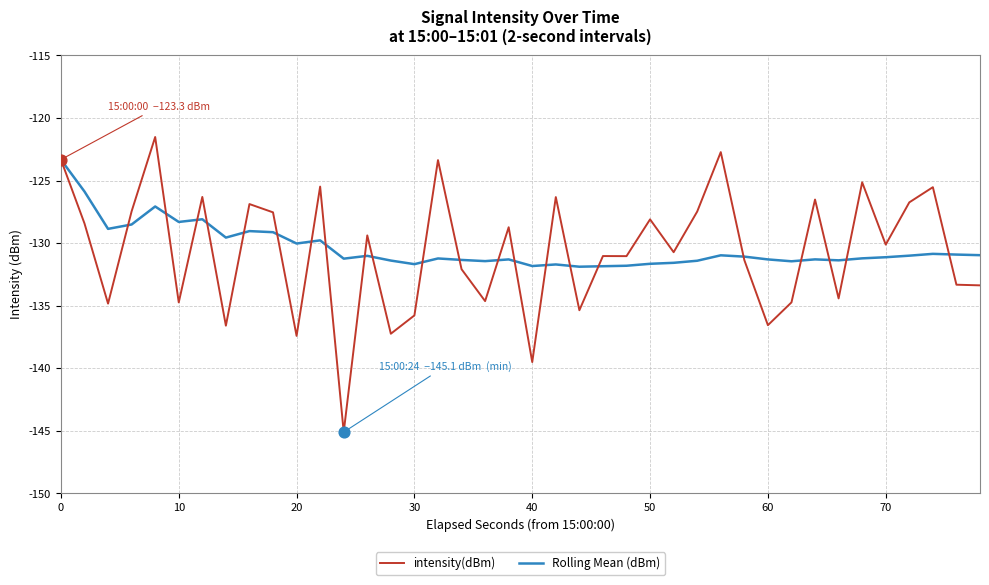

Which series has the largest total across all categories?

Rolling Mean (dBm)